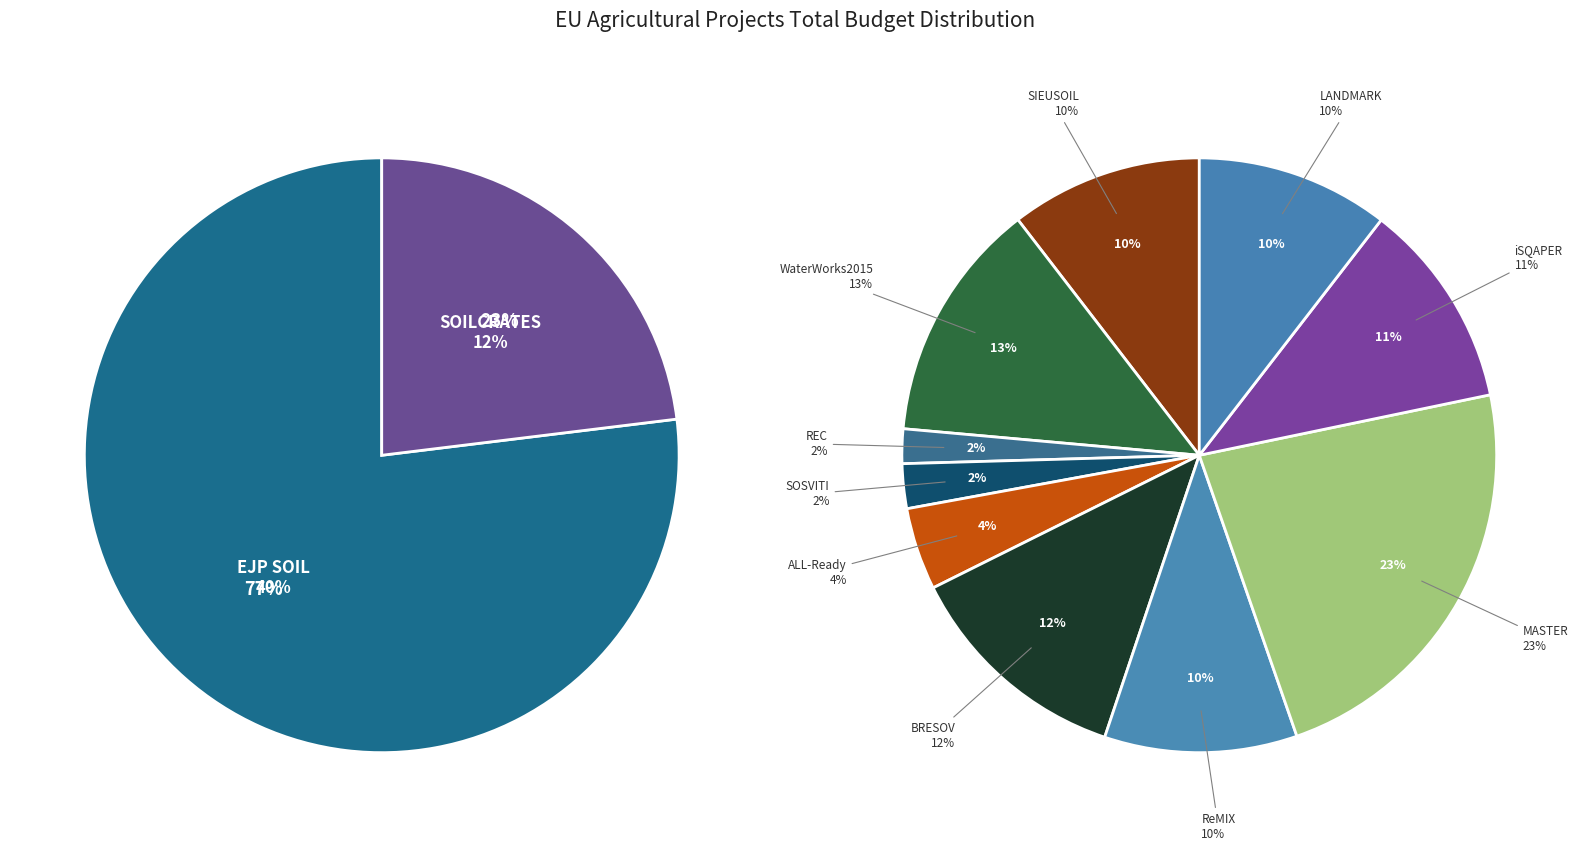

How many slices are in this pie chart?

12